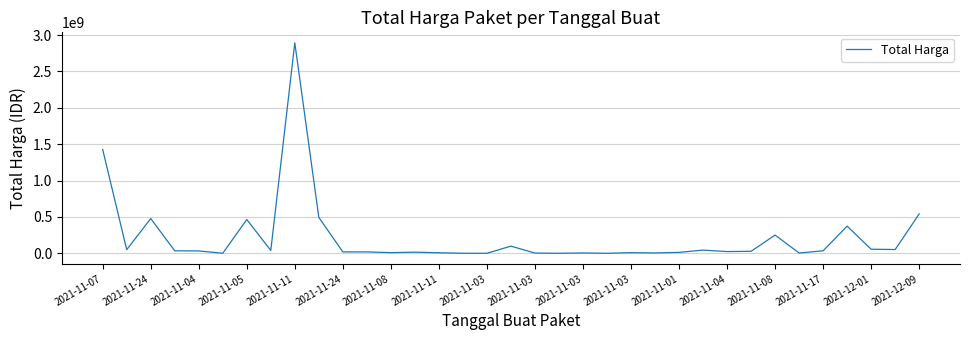

What is the difference between the maximum and minimum values?

2892044000